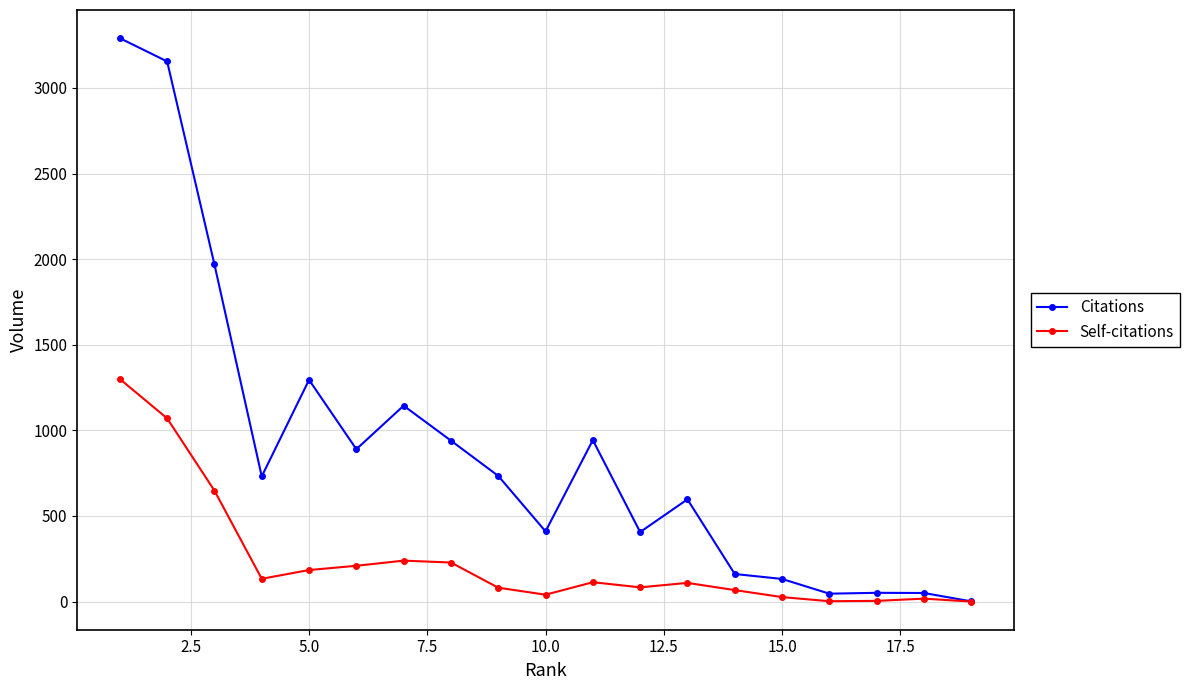

Which series has the widest spread of values?

Citations